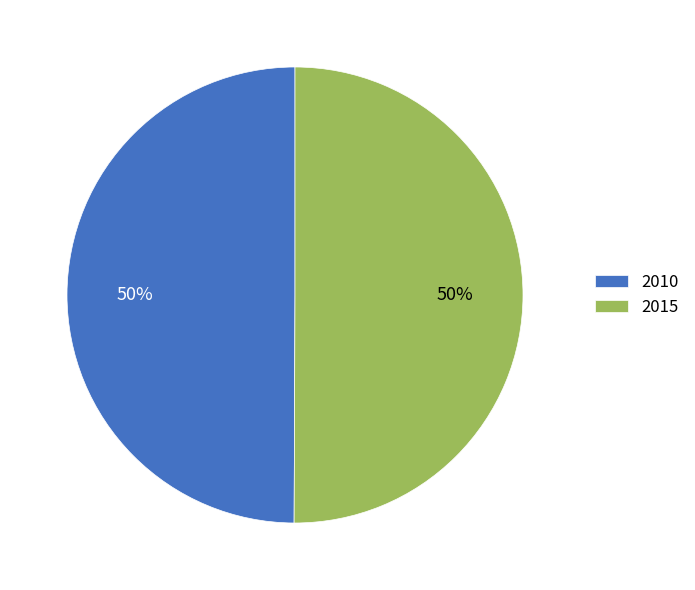

Is the sum of 2010 and 2015 greater than half?

Yes